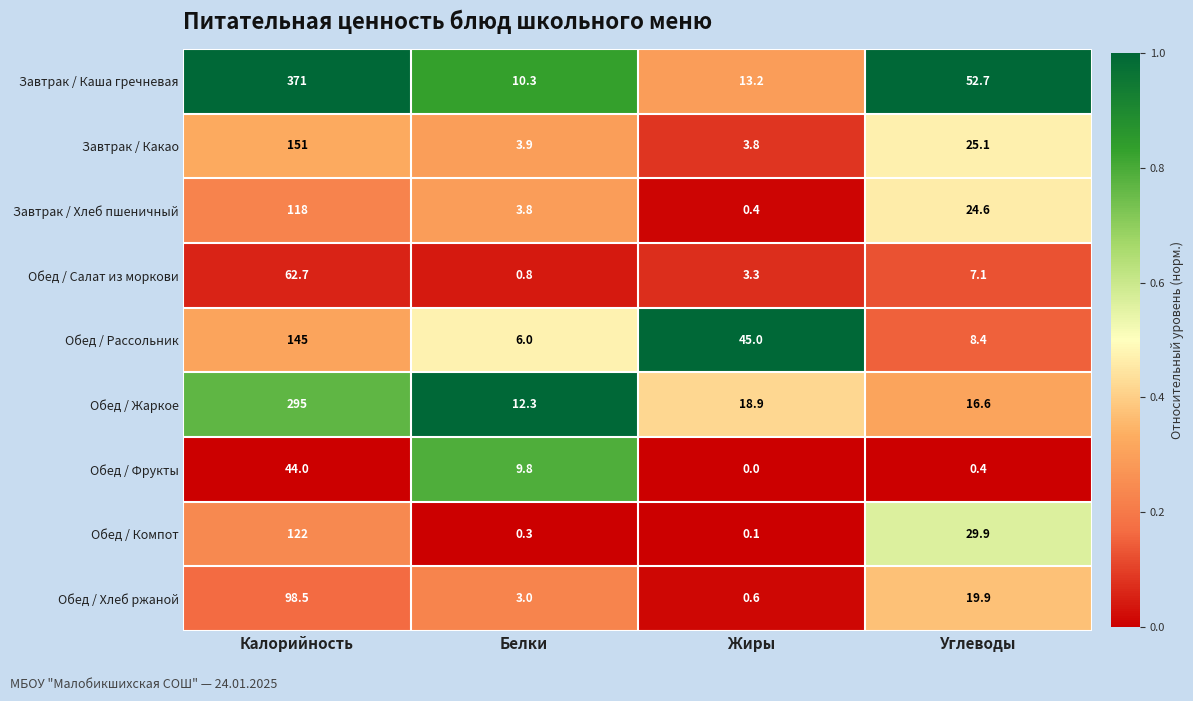

What is the spread (max minus min) of values at Белки?

12.0